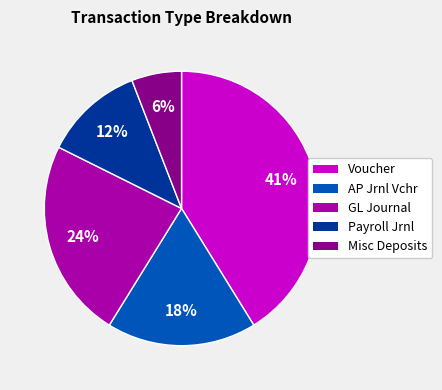

True or false: Misc Deposits accounts for 6% of the total.

True